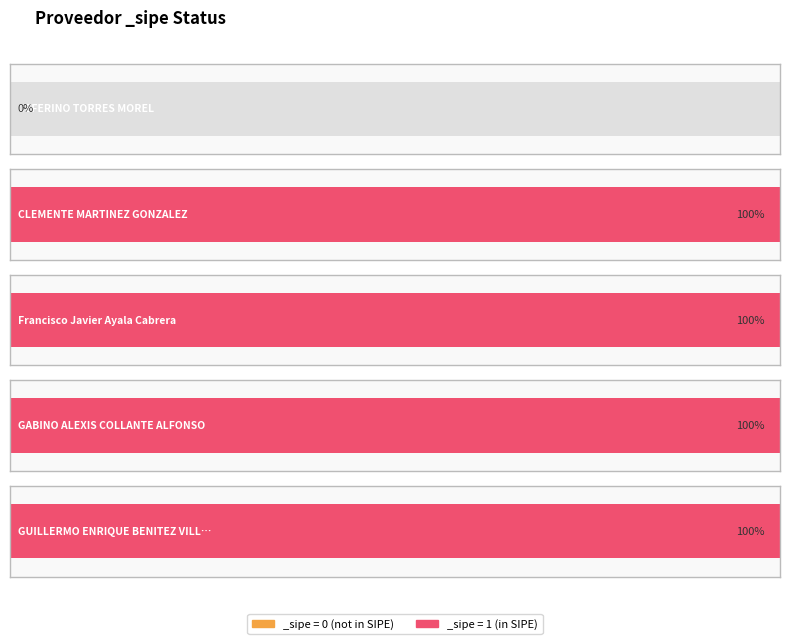

Is it true that the value at 1302448 is 1?

True